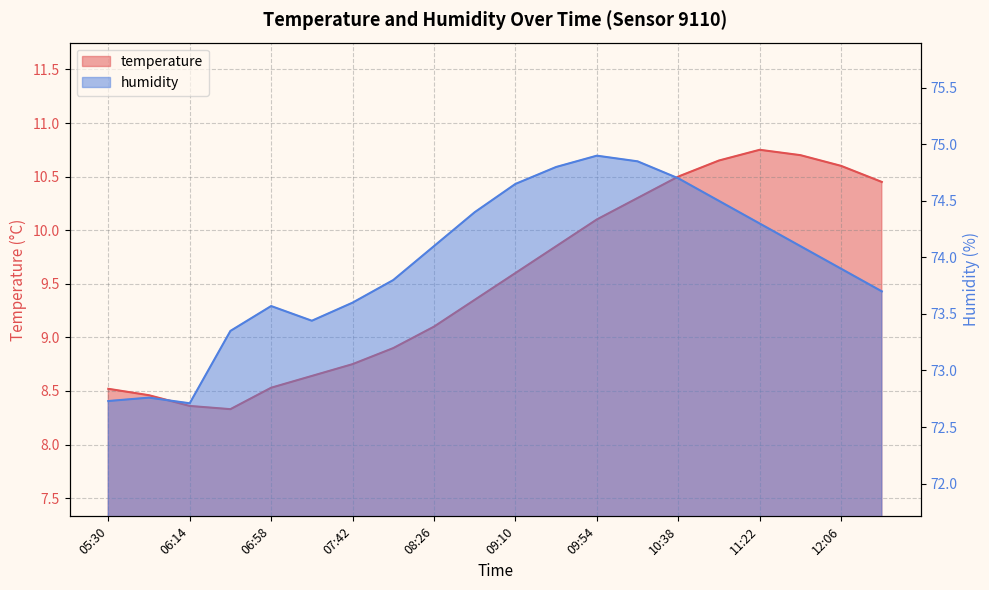

At 10:38, list the series in order from smallest to largest.

temperature, humidity